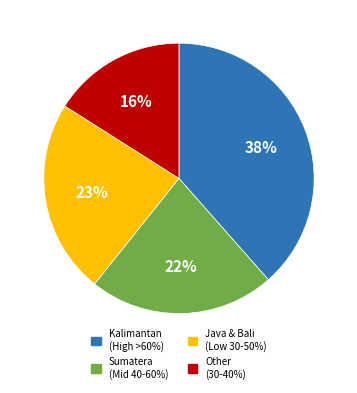

How many slices are in this pie chart?

4